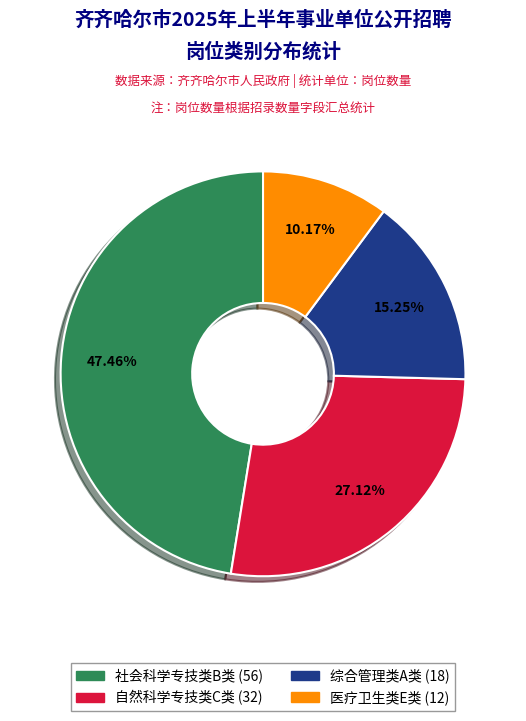

To the nearest percent, what percentage of the pie is 医疗卫生类E类?

10%